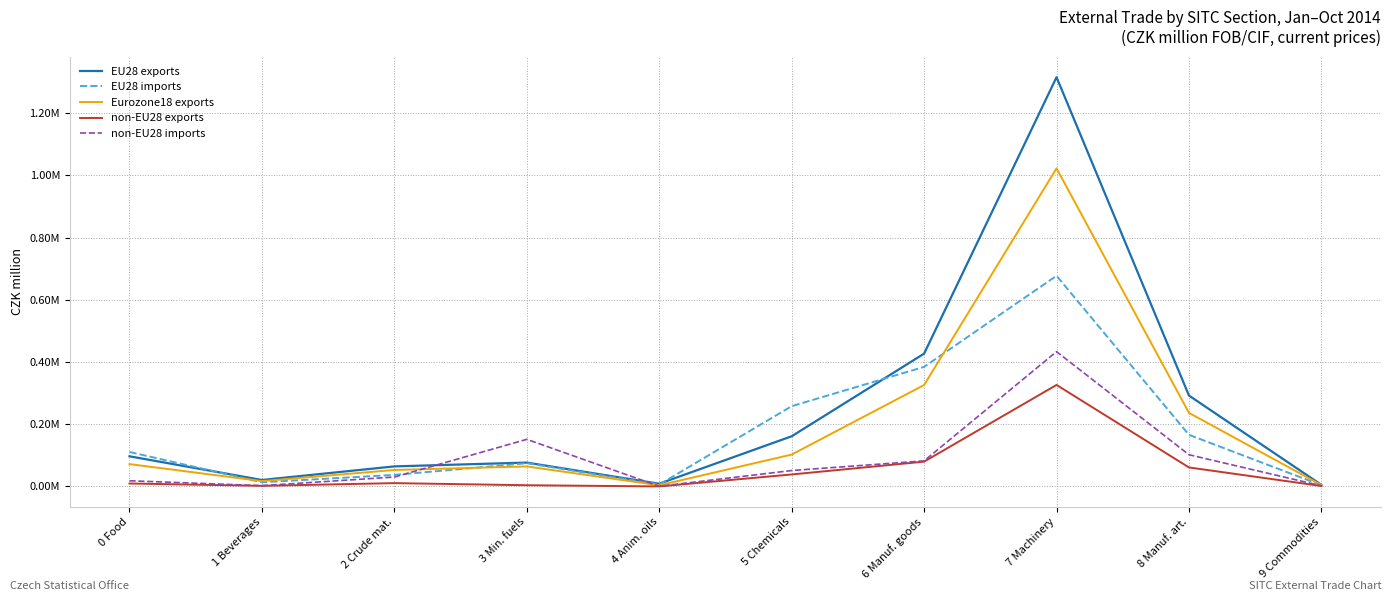

True or false: EU28 exports and Eurozone18 exports intersect in this chart.

False